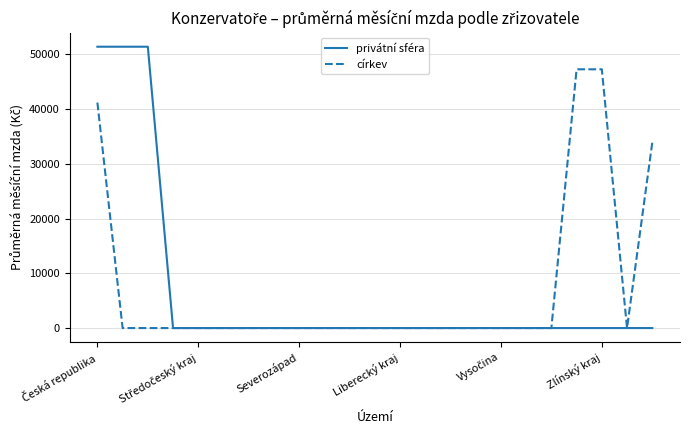

List the series in order of their peak value, lowest first.

církev, privátní sféra